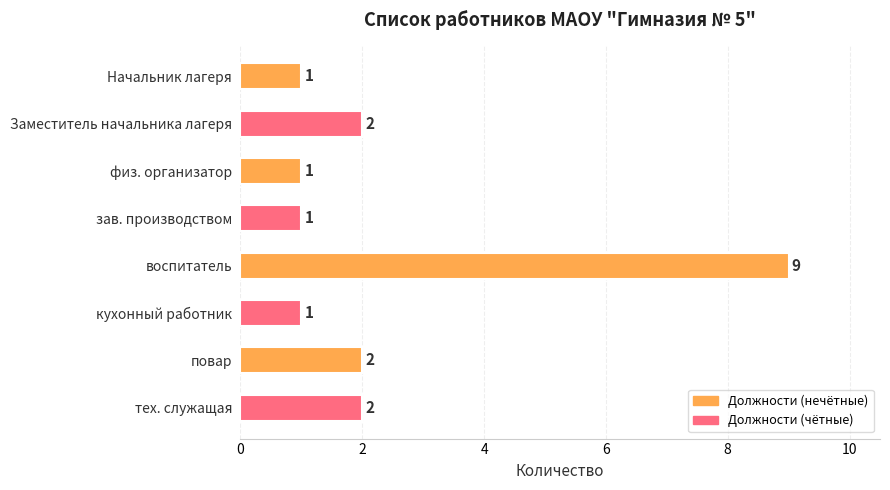

Between тех. служащая and Начальник лагеря, which is larger?

тех. служащая